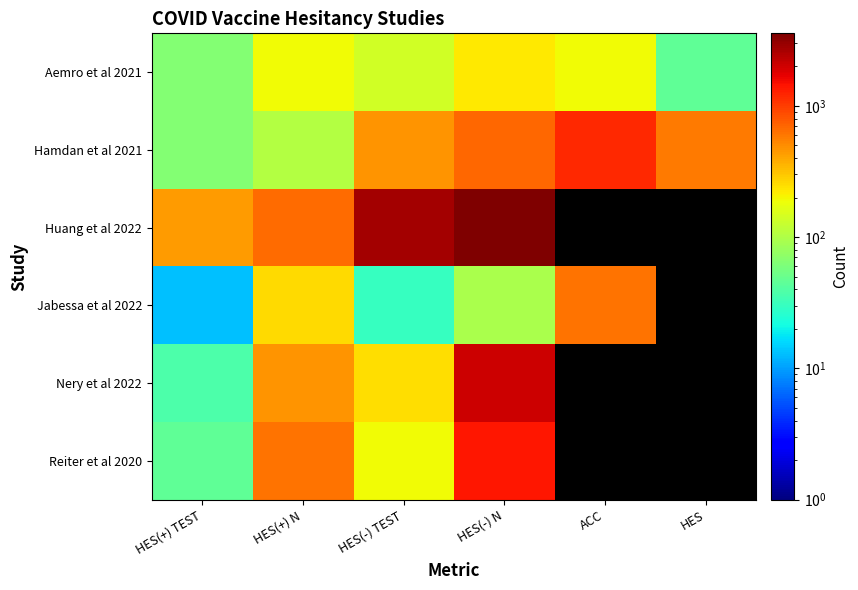

How many series are shown in this chart?

6